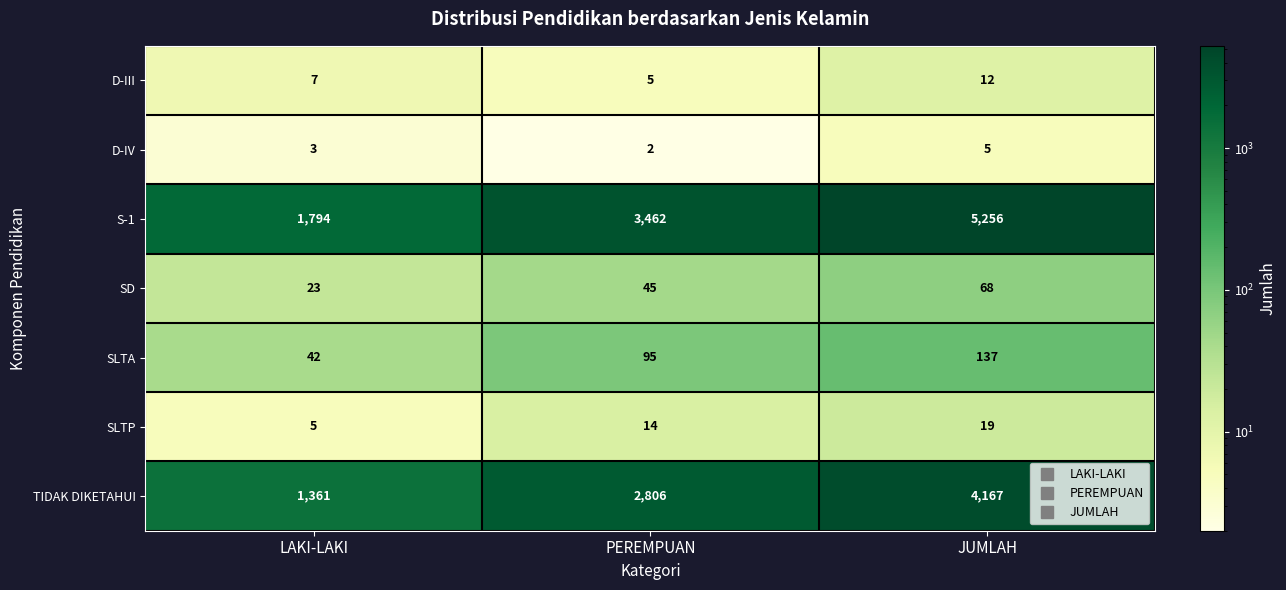

Is it true that SLTP equals 8 at PEREMPUAN?

False